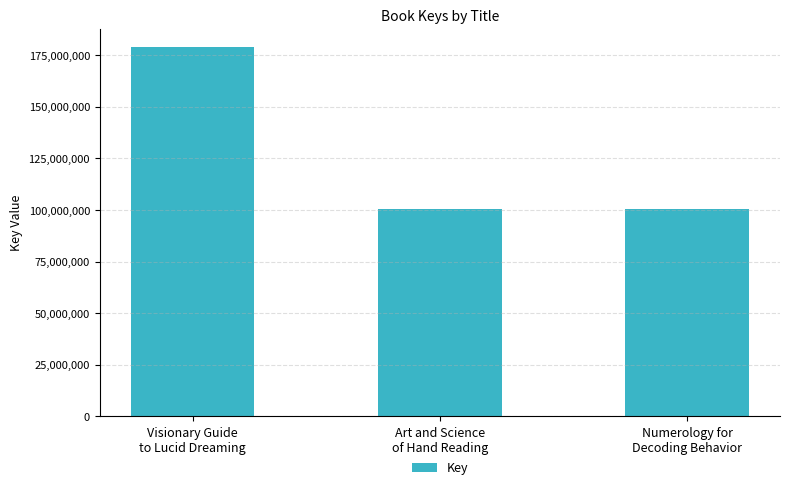

What is the greatest value displayed?

178863474